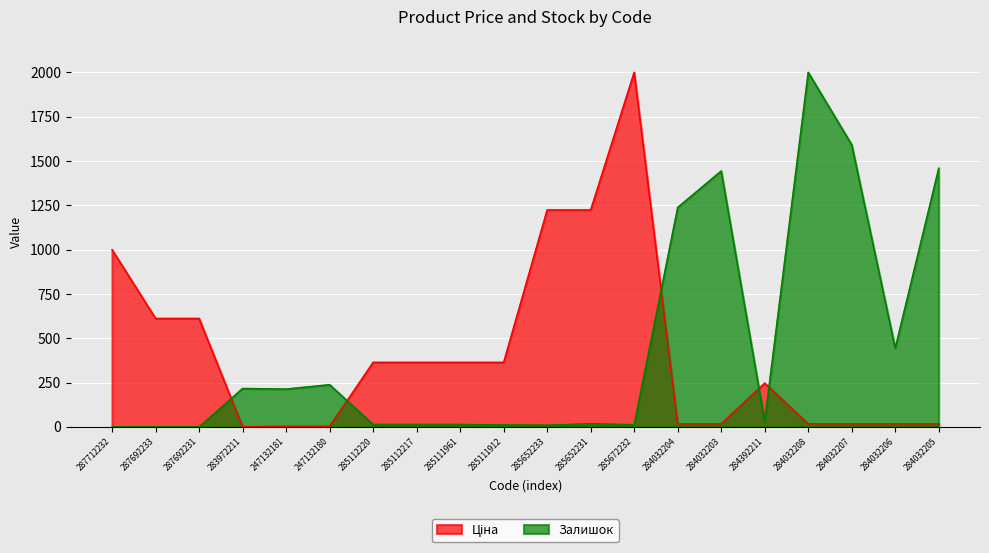

How many times do Ціна and Залишок cross each other?

5